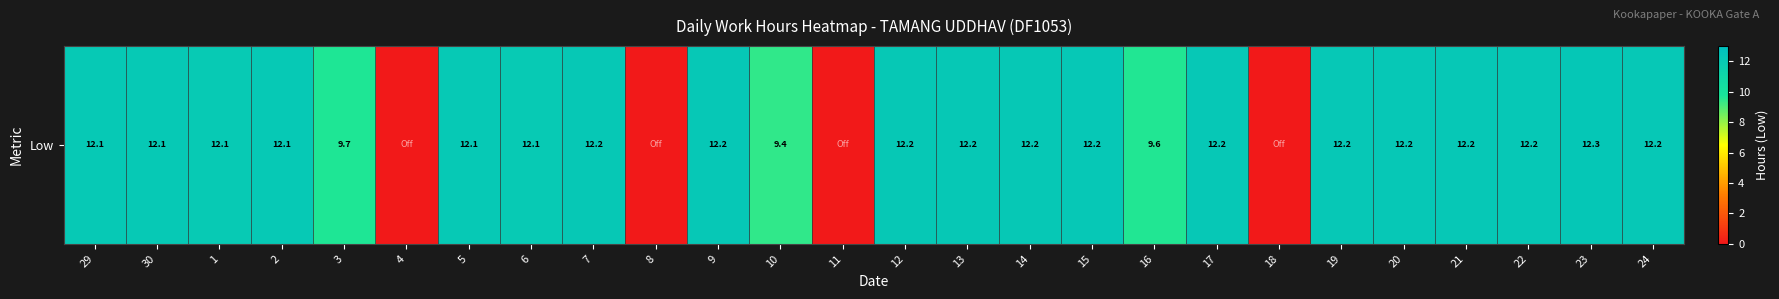

What is the ratio of the value at 13 to the value at 6?

1.0